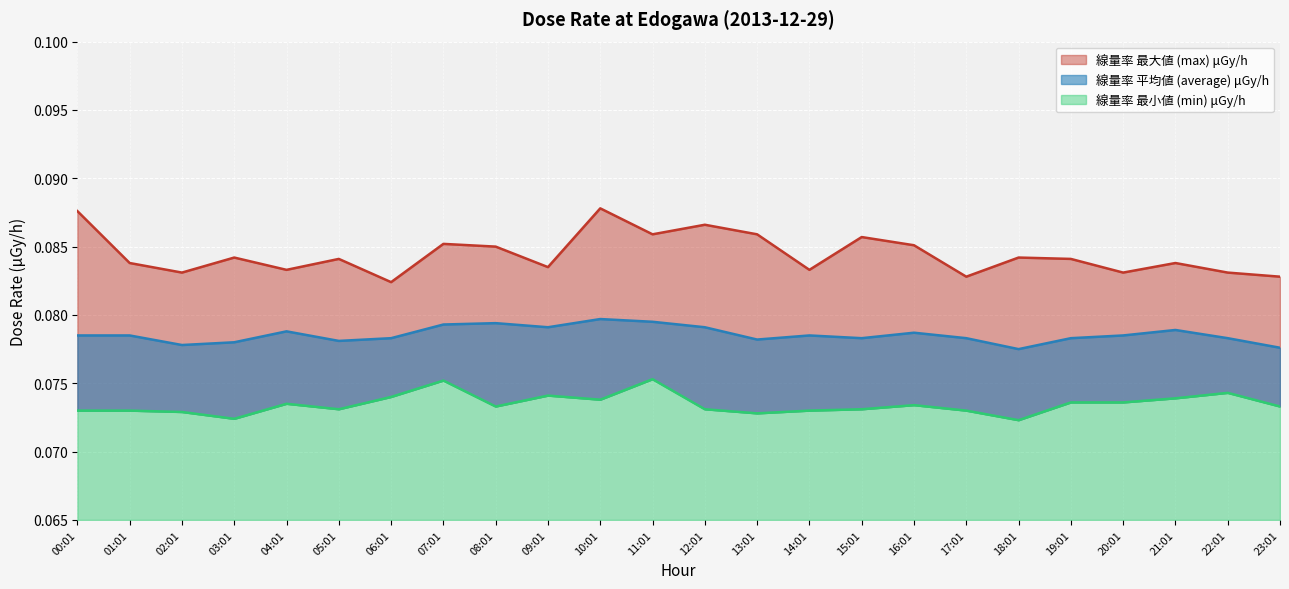

Which has a higher value, 02:01 or 20:01?

02:01